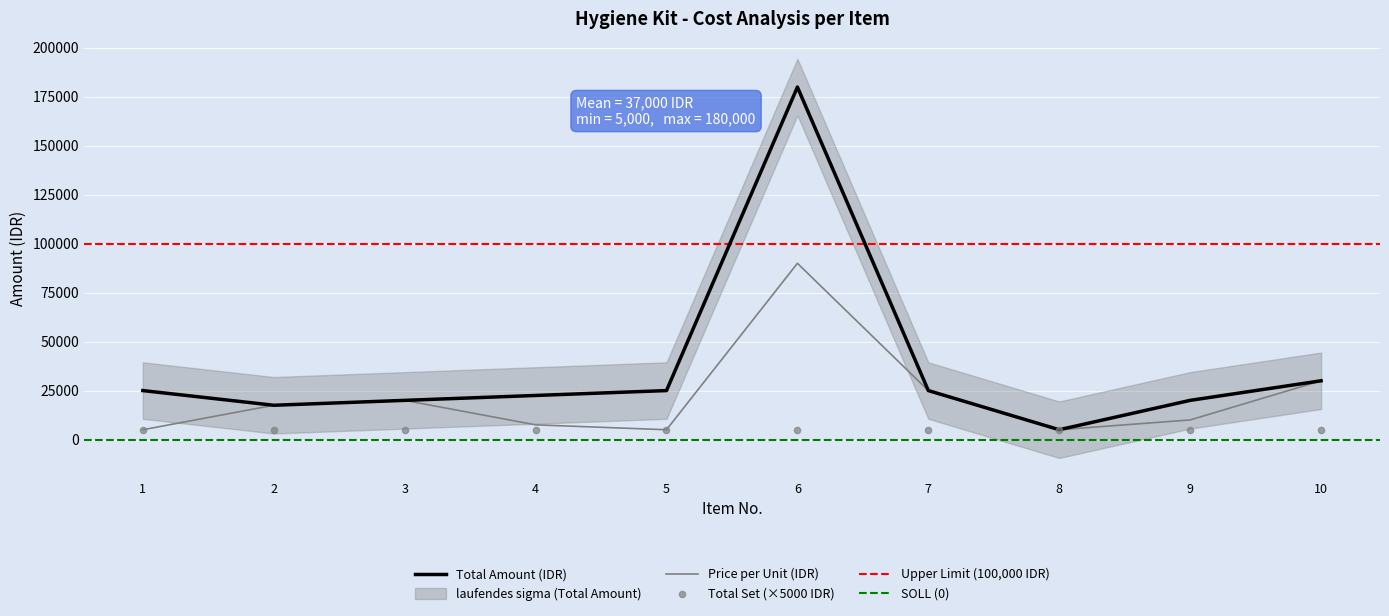

At how many categories does at least one series exceed 15327?

9